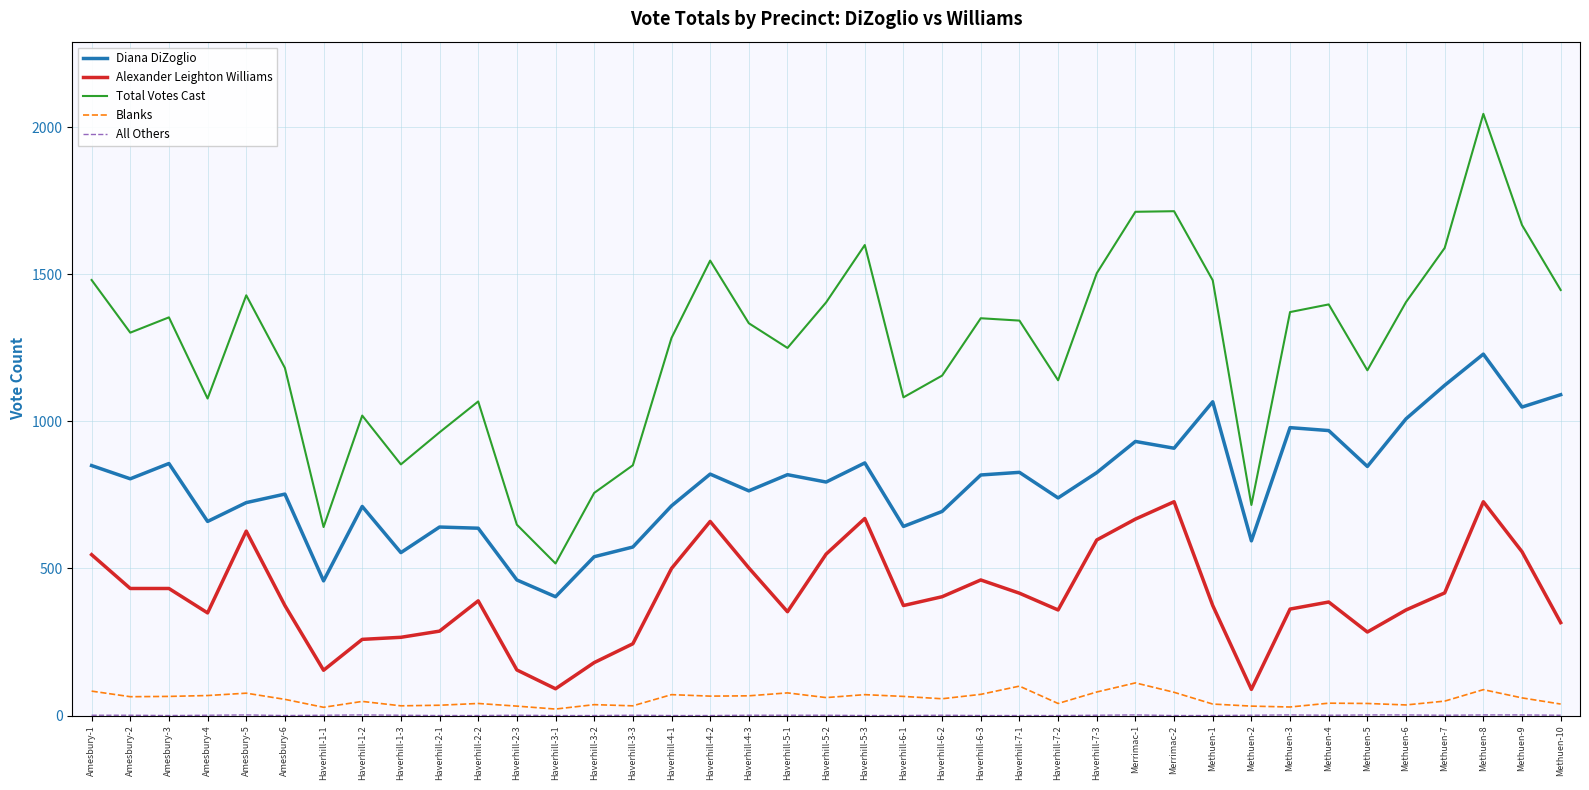

What position from the left is Haverhill-1-3?

9